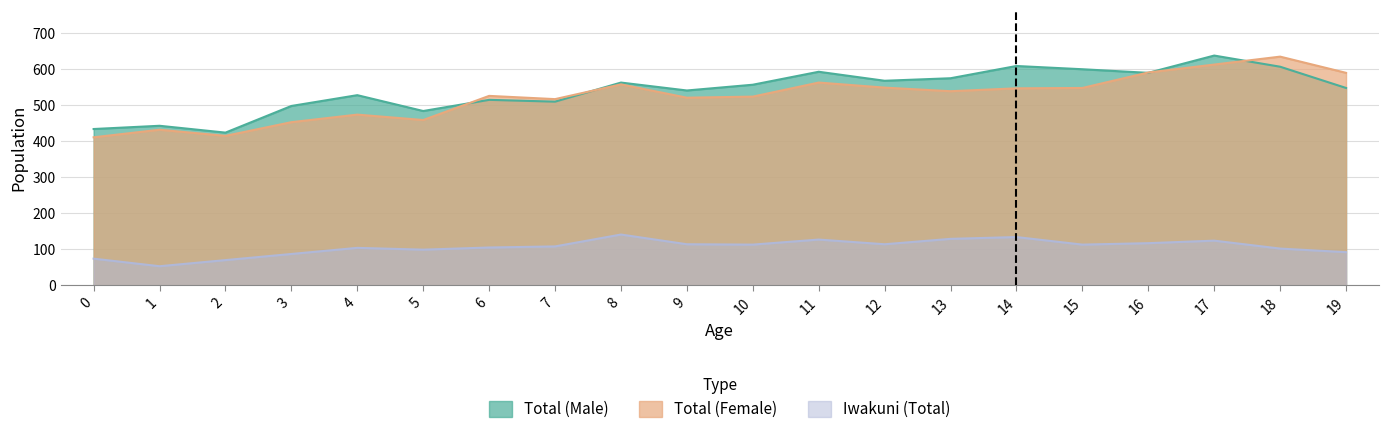

What is the greatest value displayed?

638